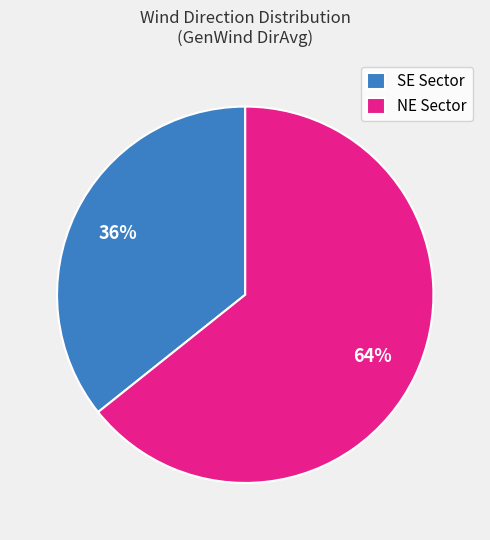

Is the sum of SE Sector and NE Sector greater than half?

Yes